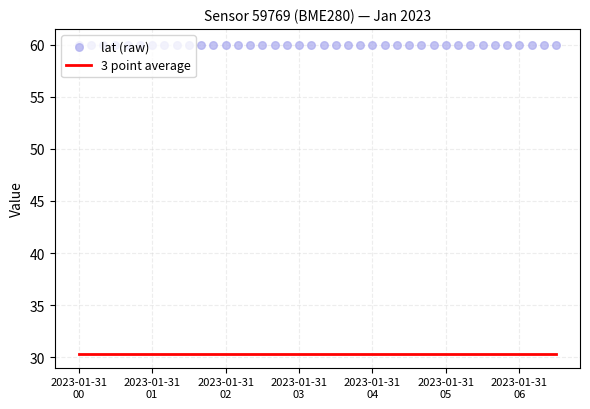

Which series contains the highest Y value?

lat (raw)